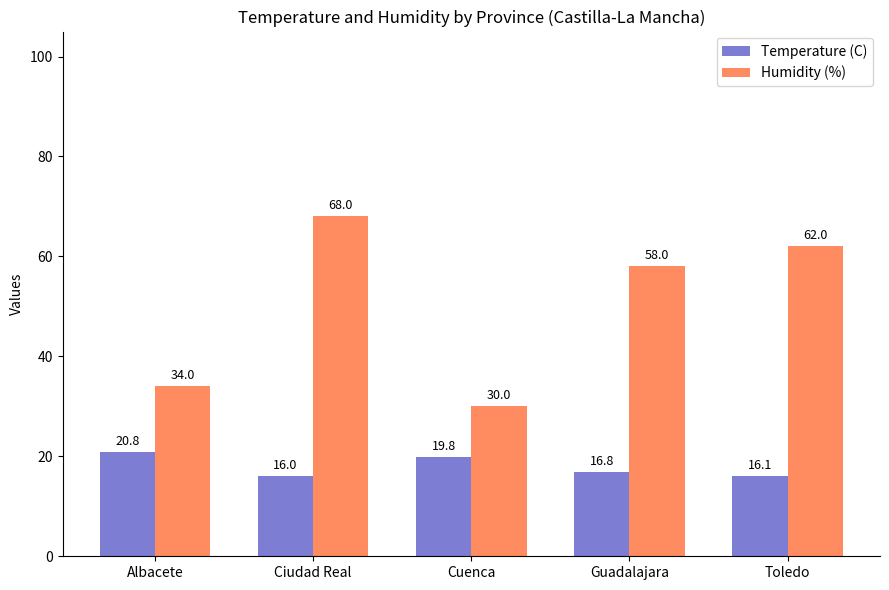

What is the difference between the Humidity (%) values at Guadalajara and Cuenca?

28.0